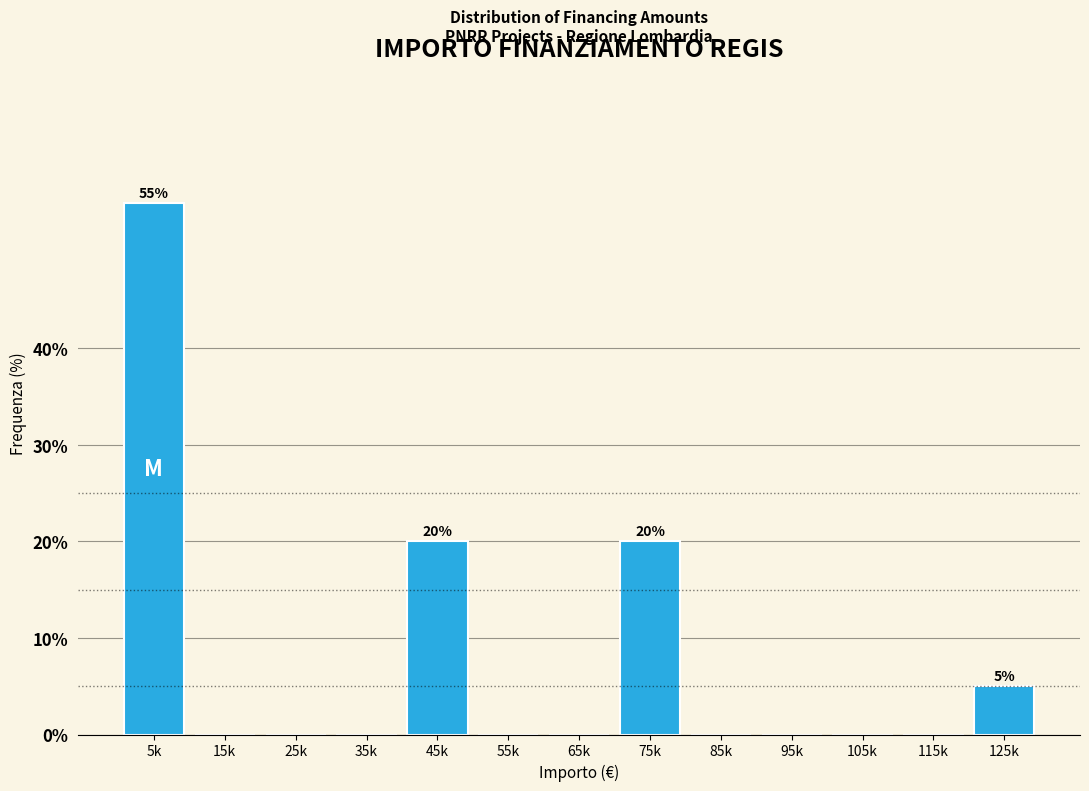

Reading left to right, what are all the values shown in this chart?

5k=55.0	15k=0.0	25k=0.0	35k=0.0	45k=20.0	55k=0.0	65k=0.0	75k=20.0	85k=0.0	95k=0.0	105k=0.0	115k=0.0	125k=5.0